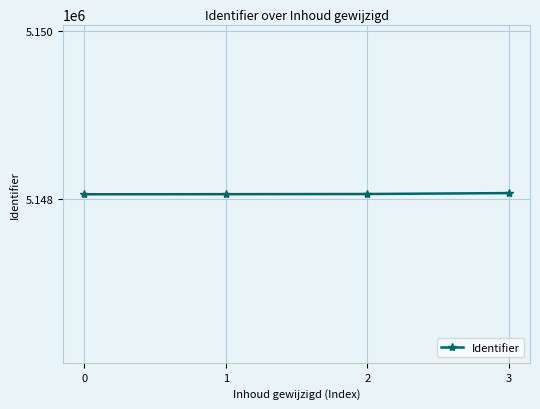

What is the value of the 4th point from the left?

5148074